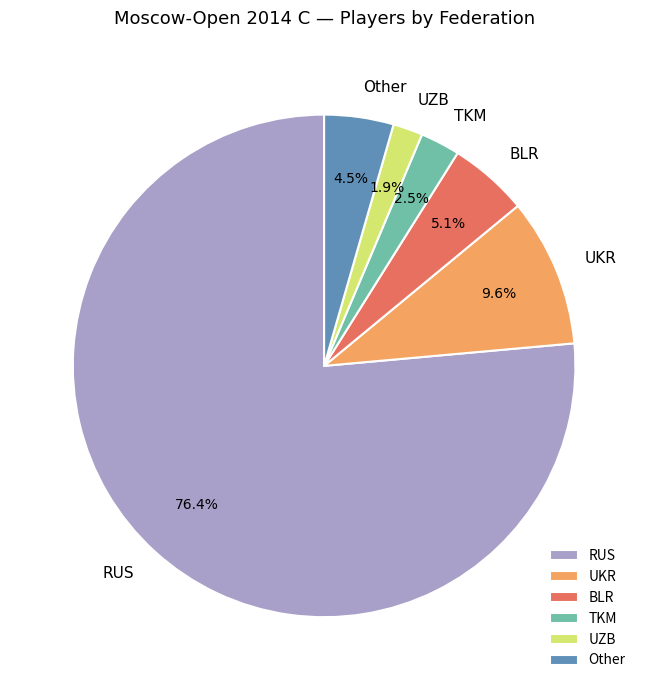

To the nearest percent, what is the difference between the BLR and Other slice percentages?

1%